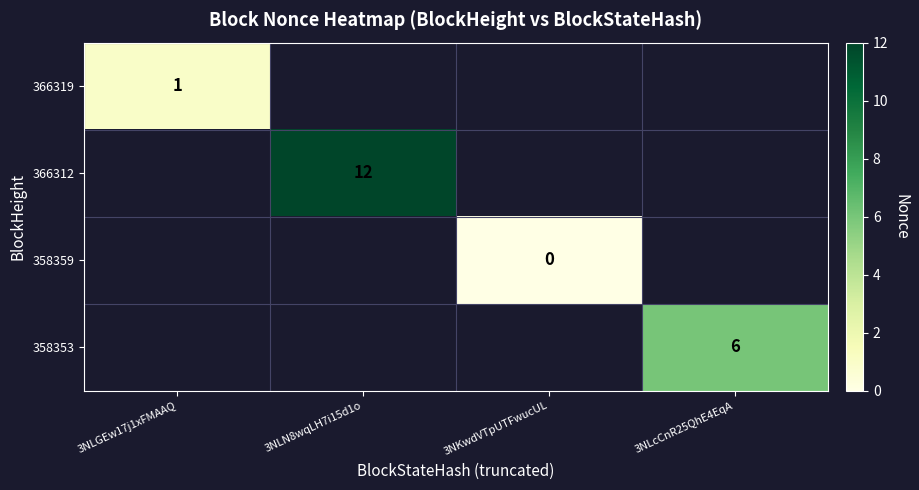

At how many categories does at least one series exceed 0?

3